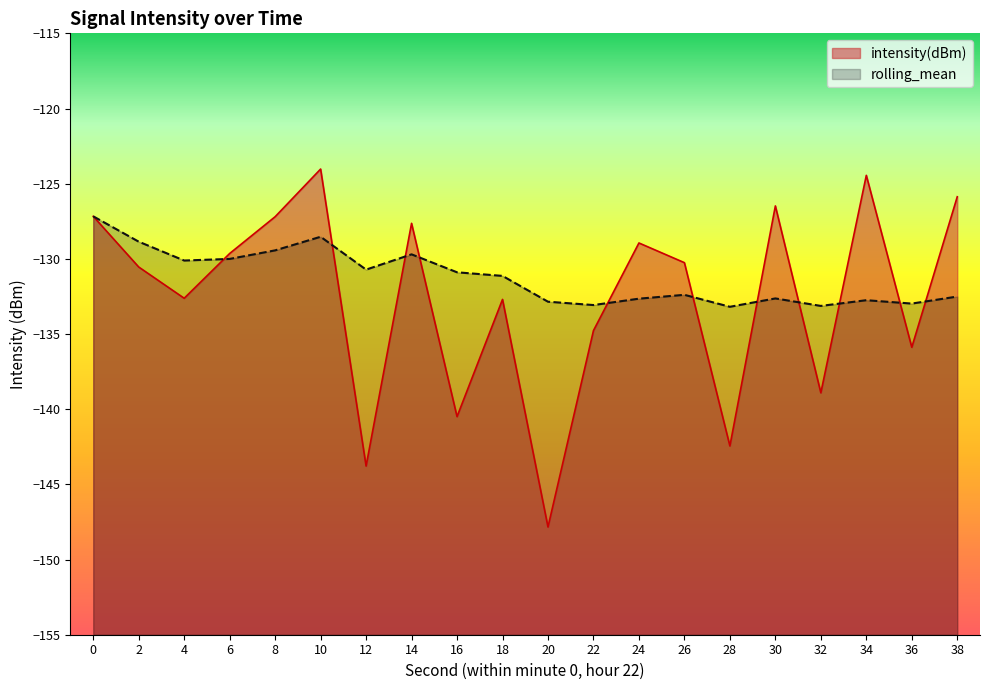

How many lines are shown in the chart?

2